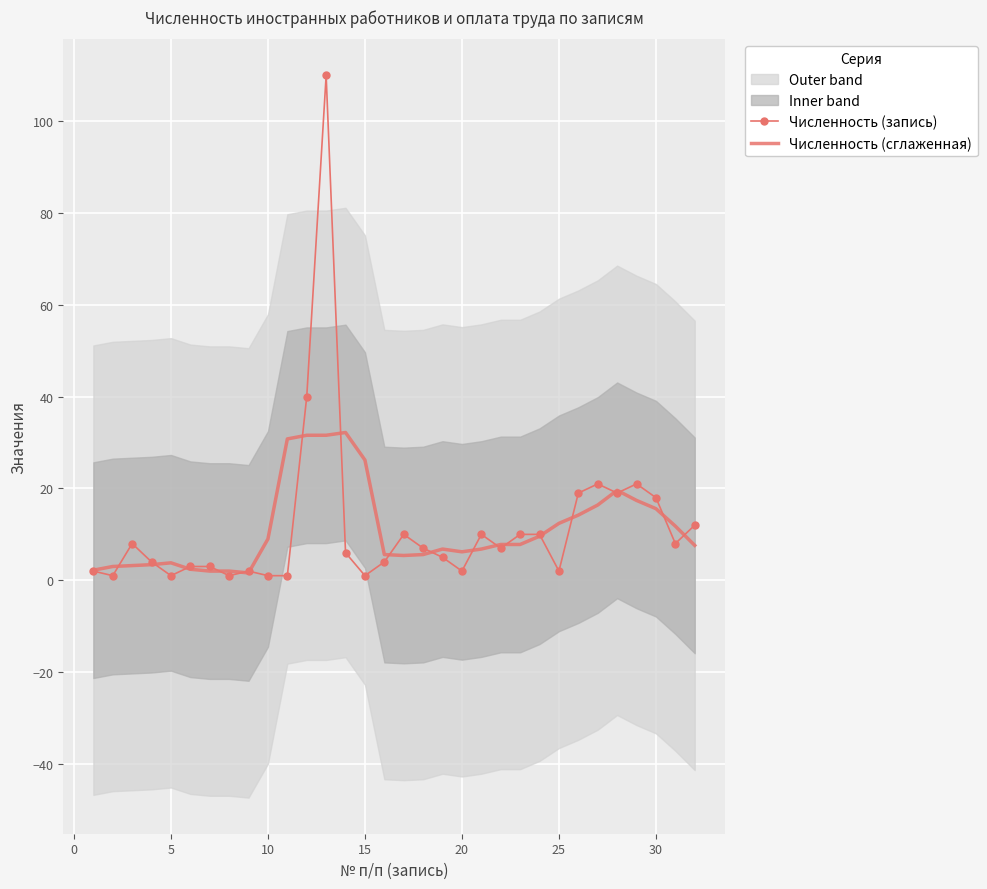

What is the maximum value for Численность (запись)?

110.0